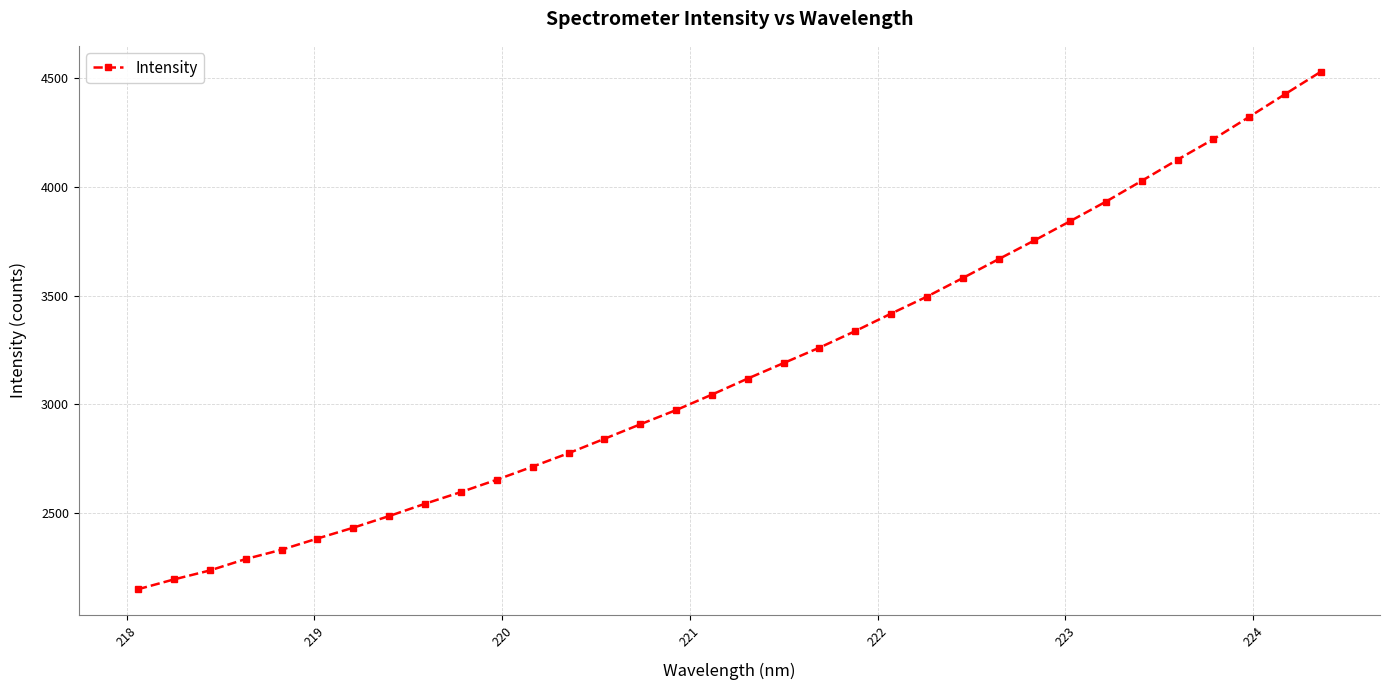

What is the value of the 1st point from the left?

2148.2